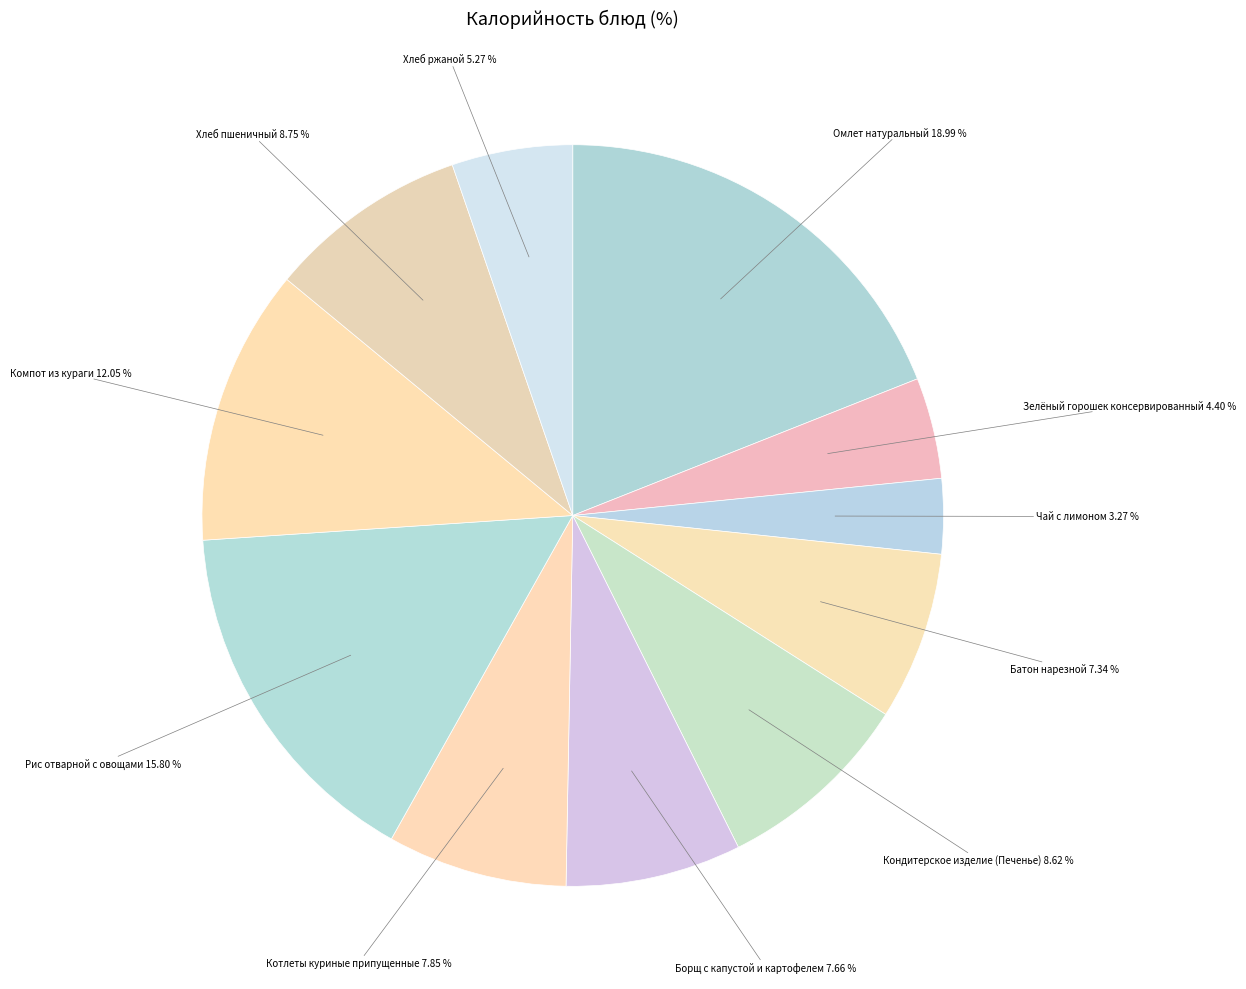

How many slices are in this pie chart?

11